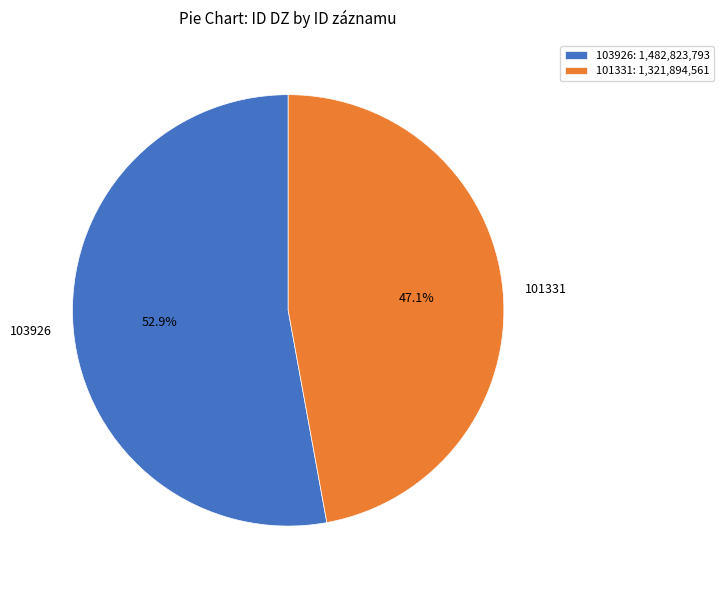

What percentage do 101331 and 103926 together represent?

100.0%